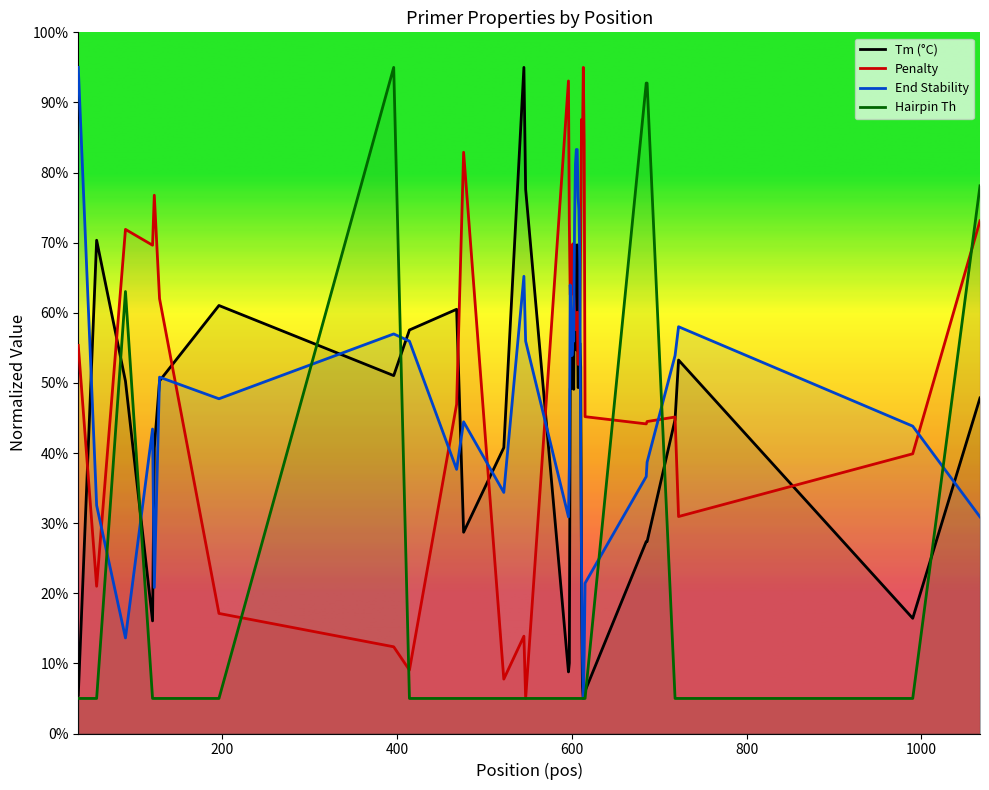

What is the maximum value shown in the chart?

95.0